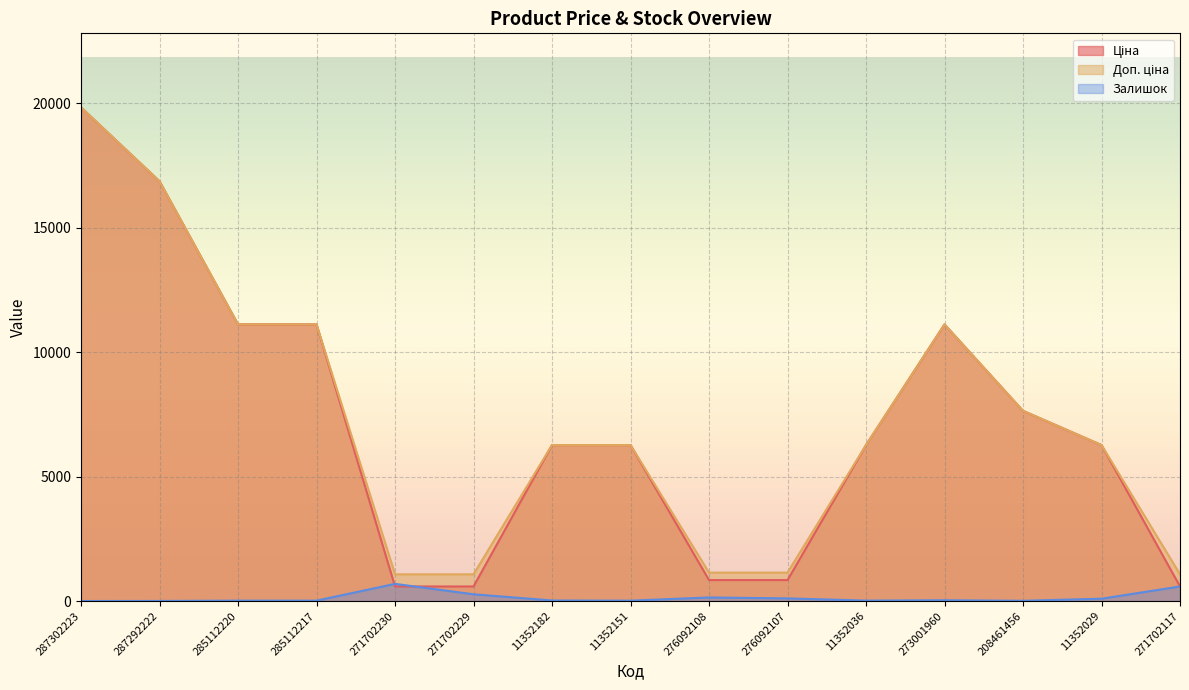

At how many categories does at least one series exceed 14709?

2